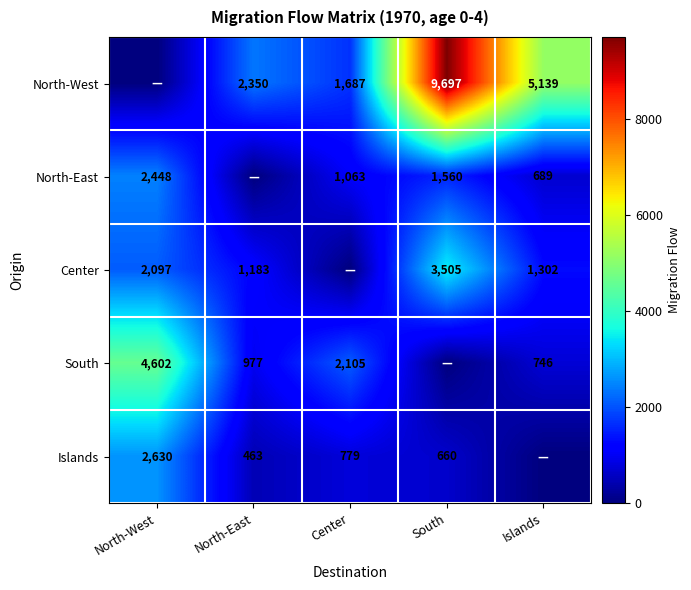

Is the value of North-East at North-West greater than the value of North-West at Center?

Yes